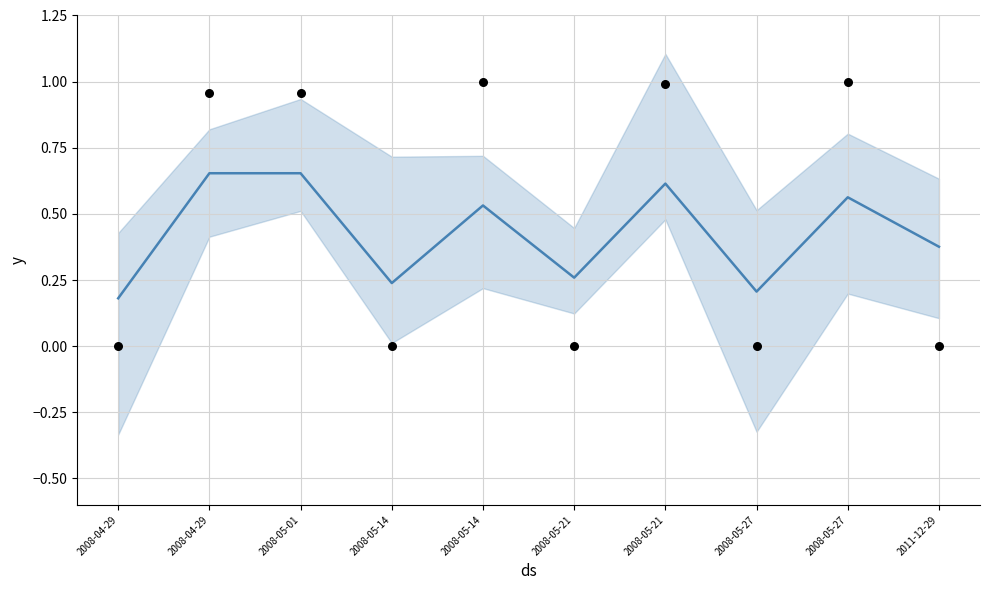

What is the total value across all series at 2008-04-29?

0.2